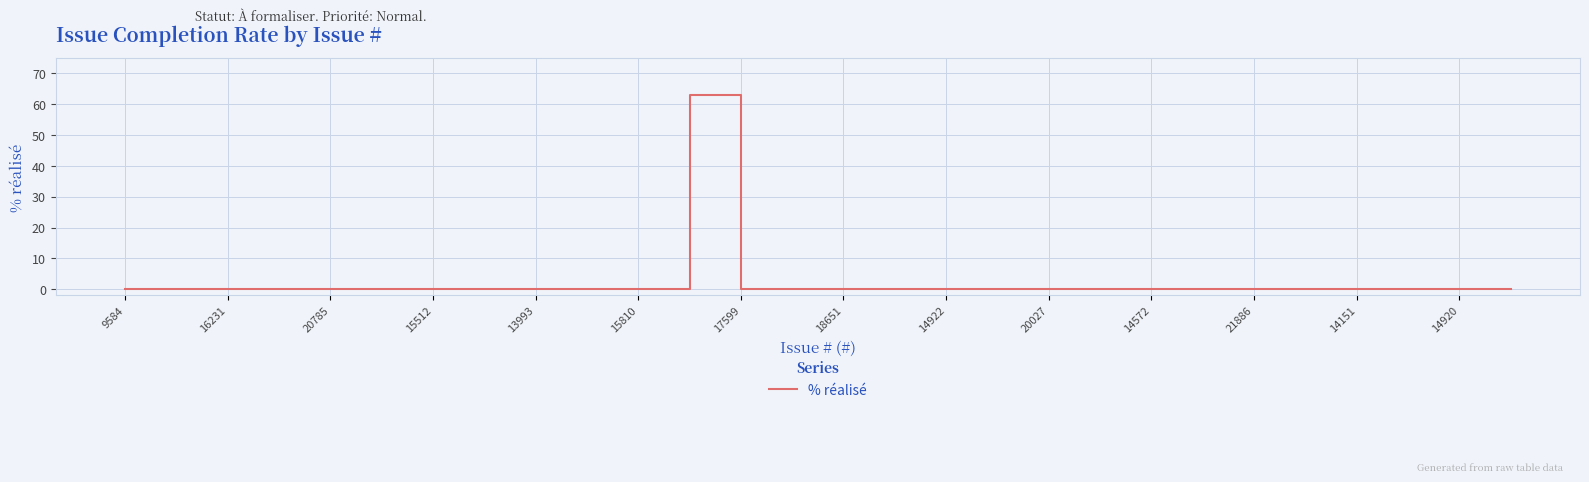

What is the greatest value displayed?

63